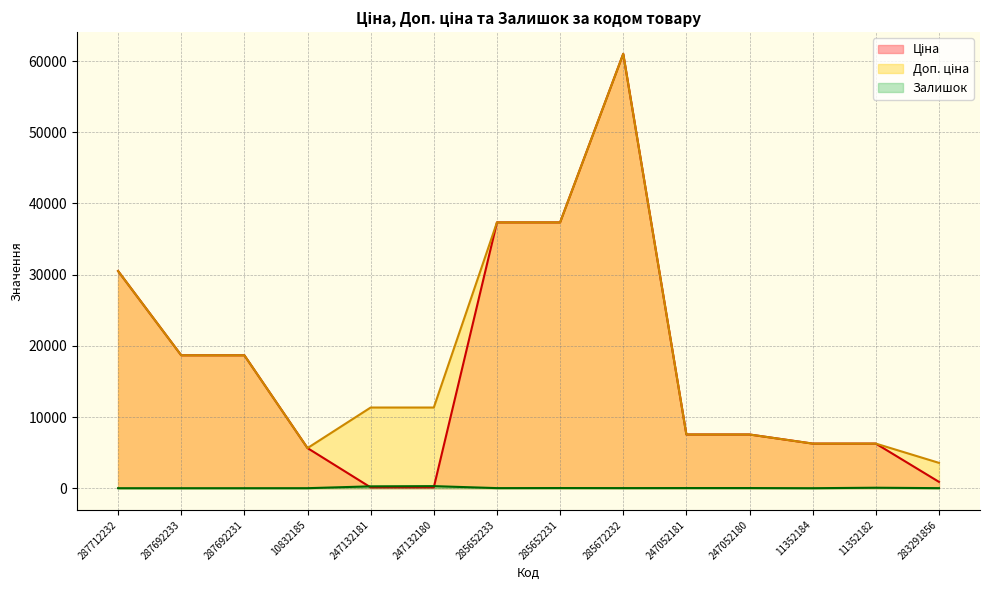

How many lines are shown in the chart?

3